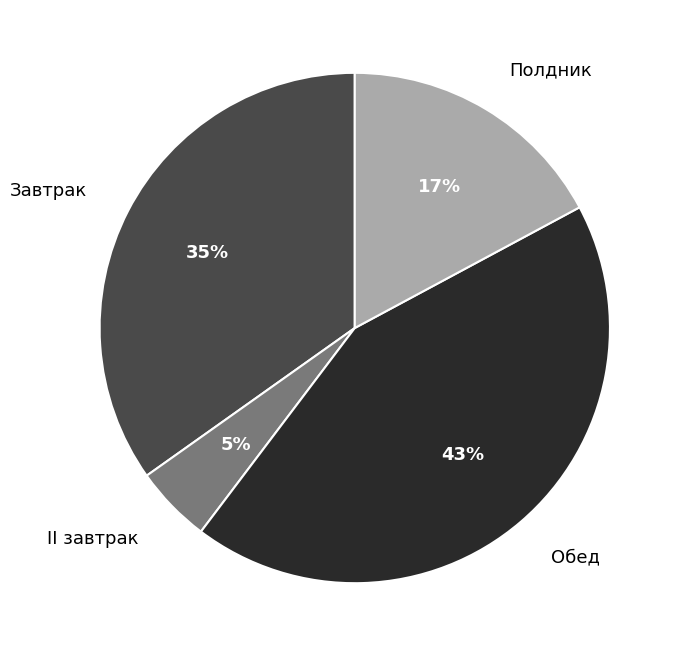

Which slice is the largest?

Обед